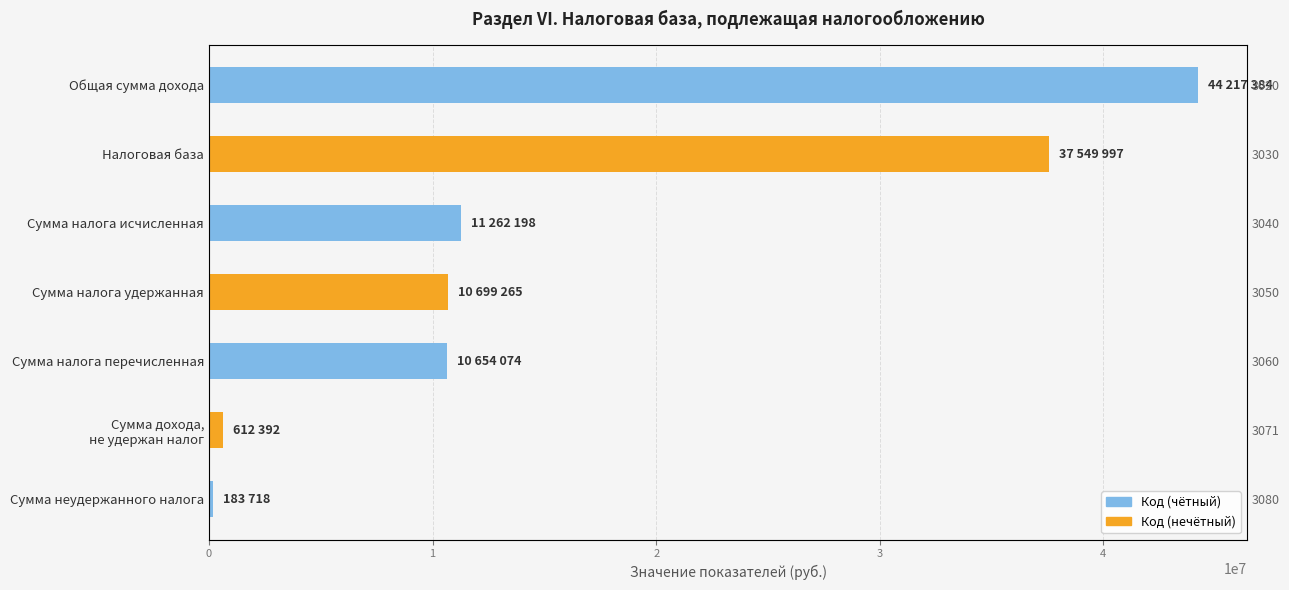

What is the value of the 6th bar from the left?

612392